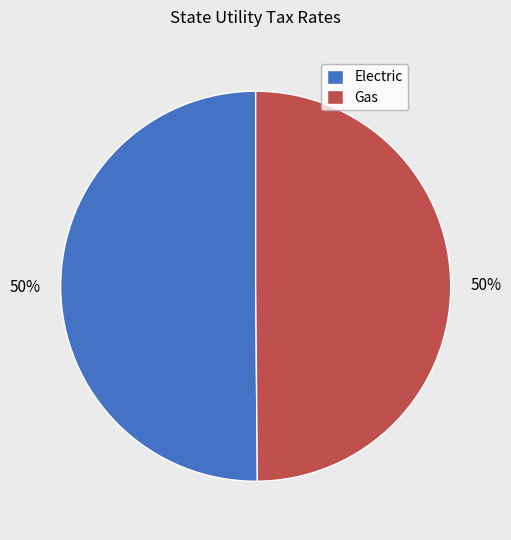

What percentage is the Electric slice, to the nearest percent?

50%